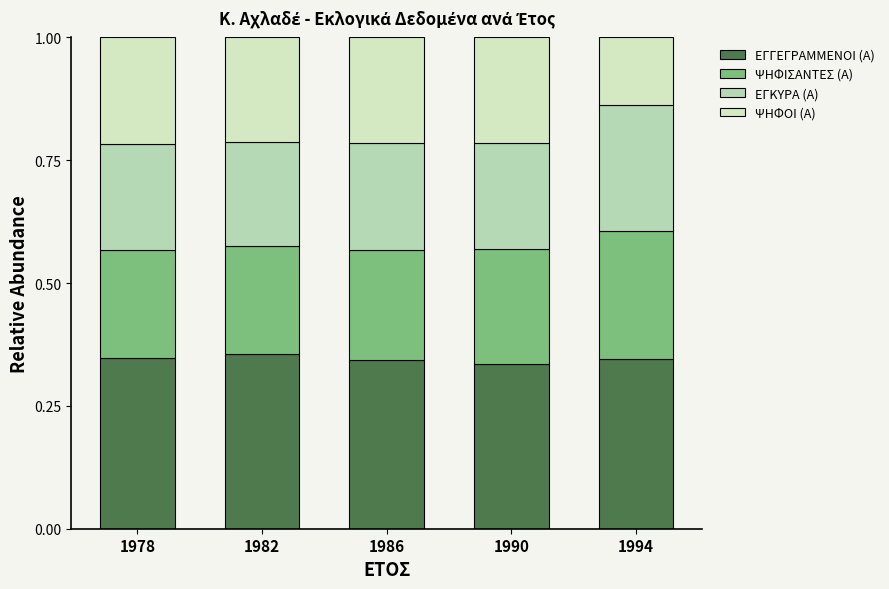

What is the difference between the ΨΗΦΟΙ (Α) values at 1994 and 1978?

0.1